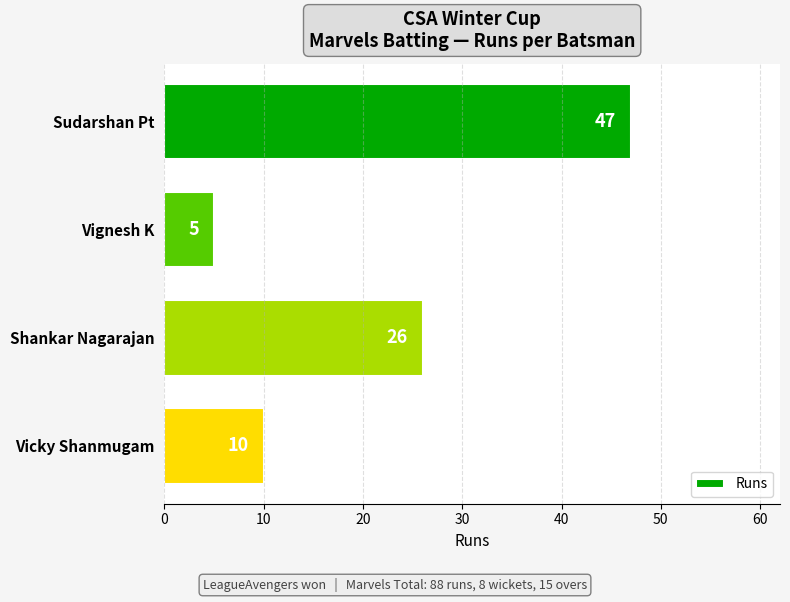

Which has a higher value, Vicky Shanmugam or Sudarshan Pt?

Sudarshan Pt